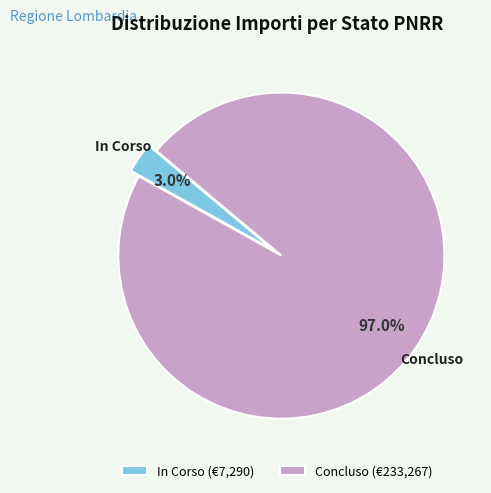

What portion of the pie excludes In Corso (€7,290)?

97.0%